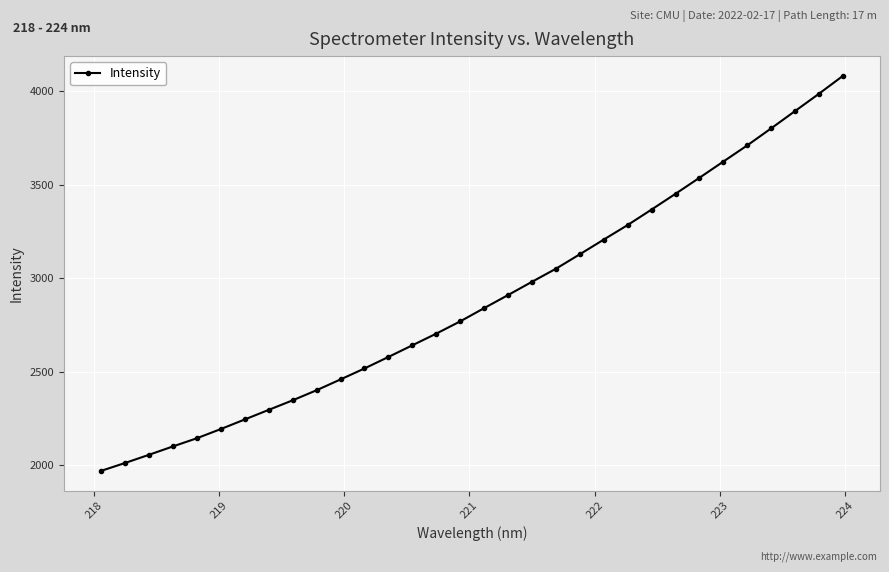

What is the maximum value shown in the chart?

4081.3